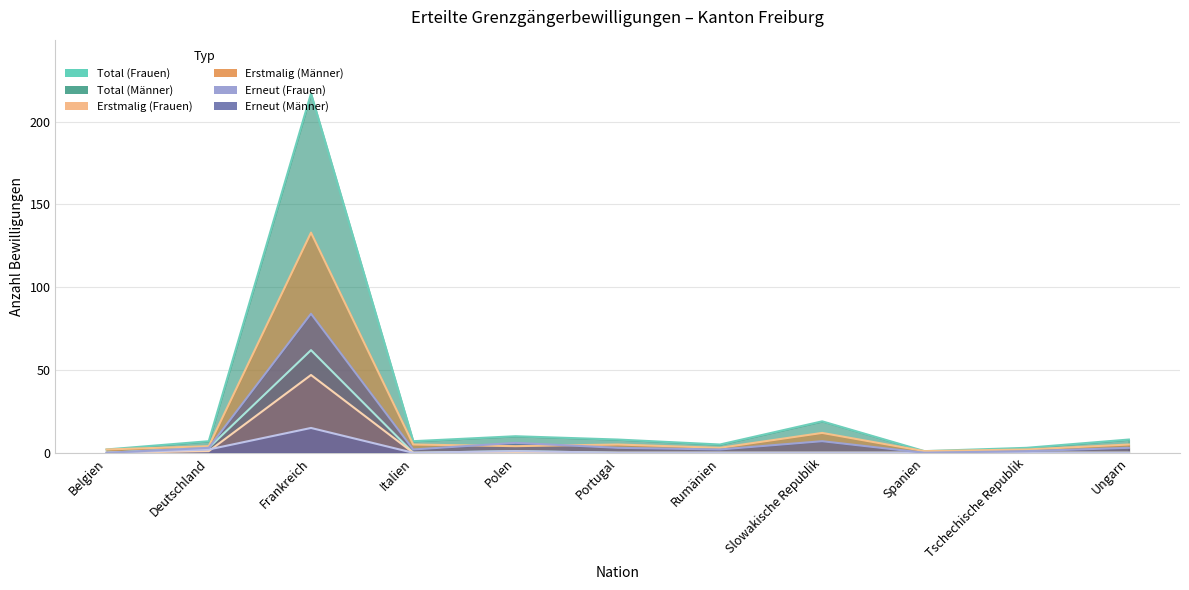

How many values in the Total (Frauen) series exceed 0?

3